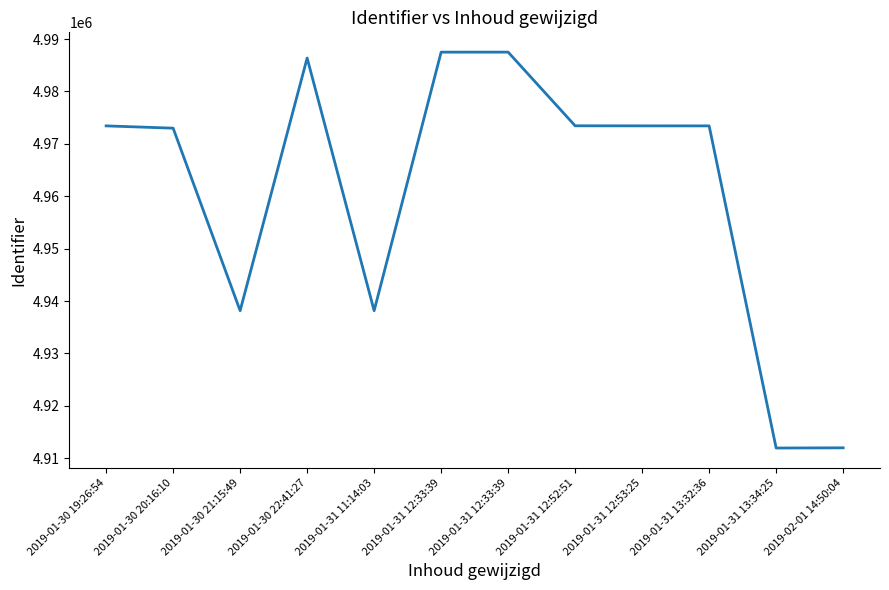

Reading left to right, transcribe all the data shown in this chart.

4973437	4973000	4938160	4986385	4938161	4987513	4987515	4973454	4973441	4973436	4911945	4911982